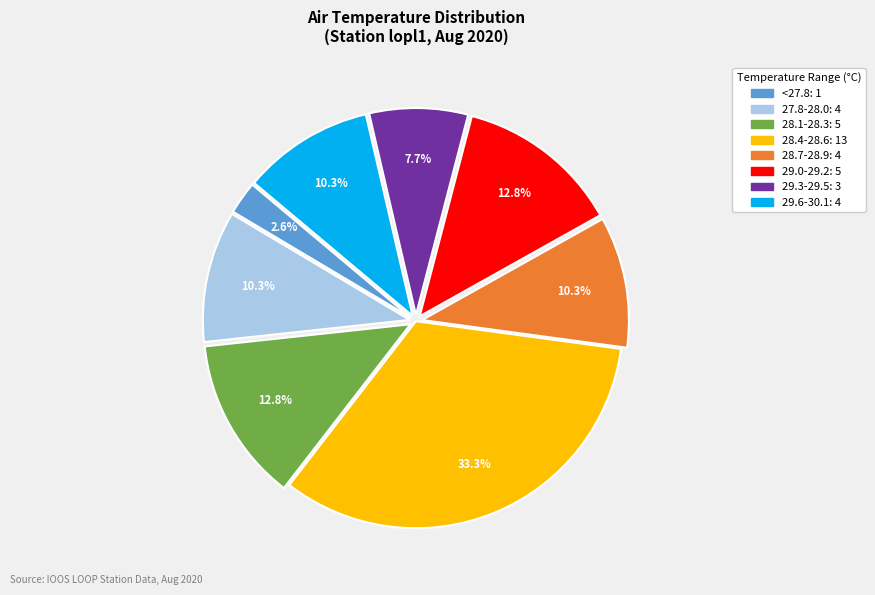

Is there a majority slice in this chart?

No